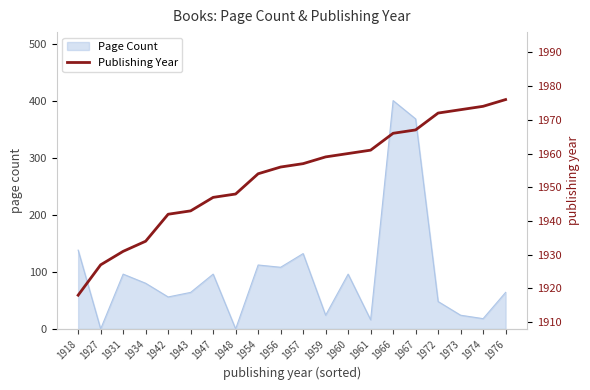

Reading right to left, extract all data points from this chart.

1976=1976	1974=1974	1973=1973	1972=1972	1967=1967	1966=1966	1961=1961	1960=1960	1959=1959	1957=1957	1956=1956	1954=1954	1948=1948	1947=1947	1943=1943	1942=1942	1934=1934	1931=1931	1927=1927	1918=1918